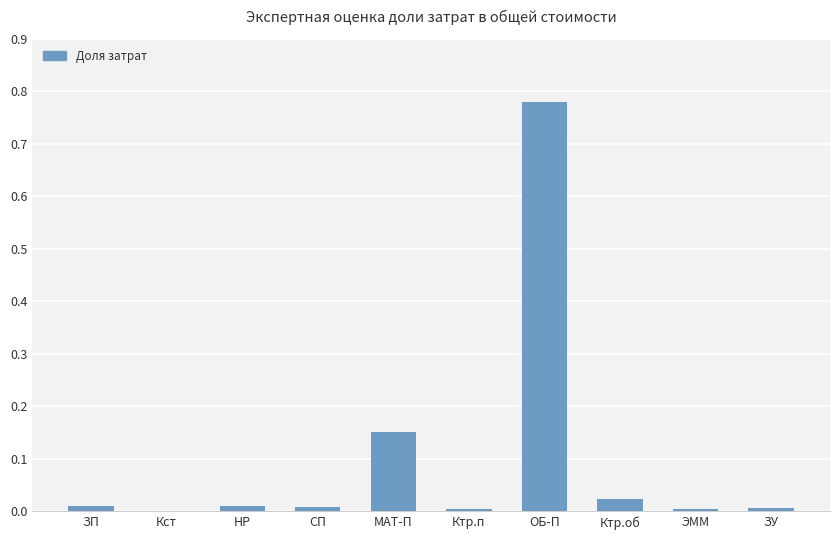

How many series are shown in this chart?

1